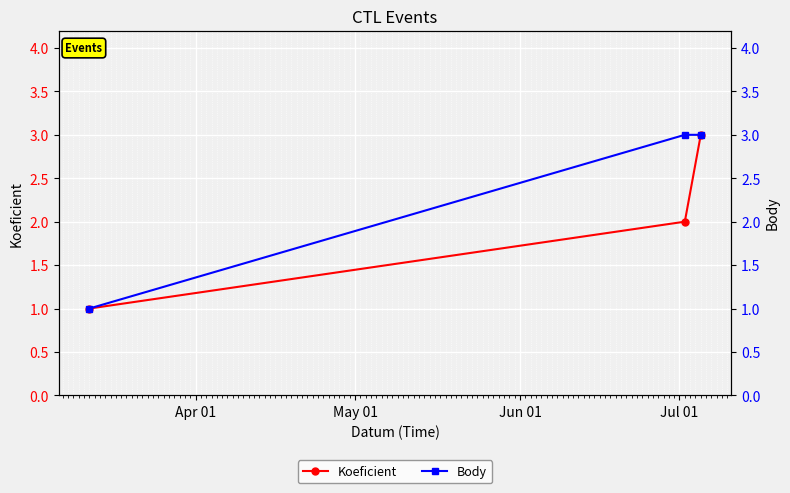

How many data points in Koeficient are less than 2?

1